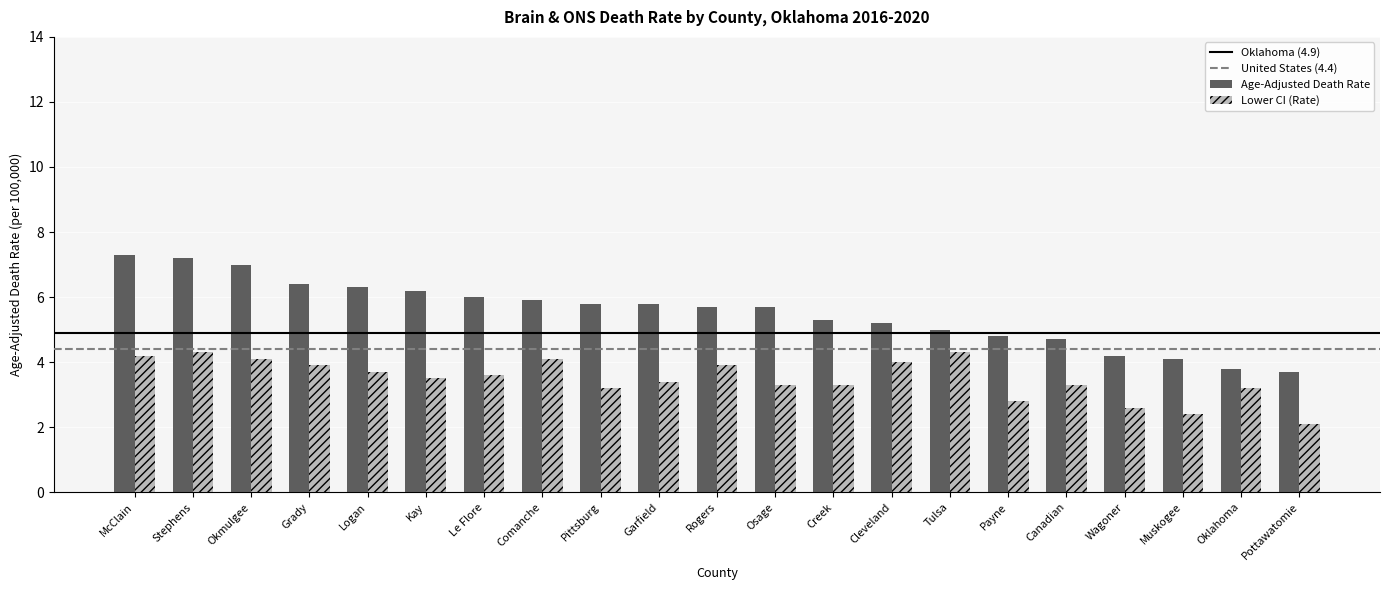

What is the sum of the Age-Adjusted Death Rate values at Logan and Rogers?

12.0